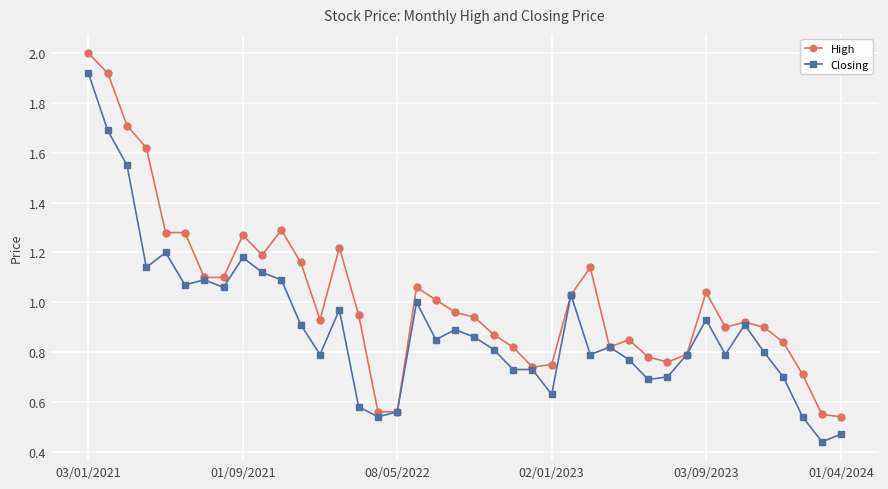

List the series in order of their overall mean, highest first.

High, Closing